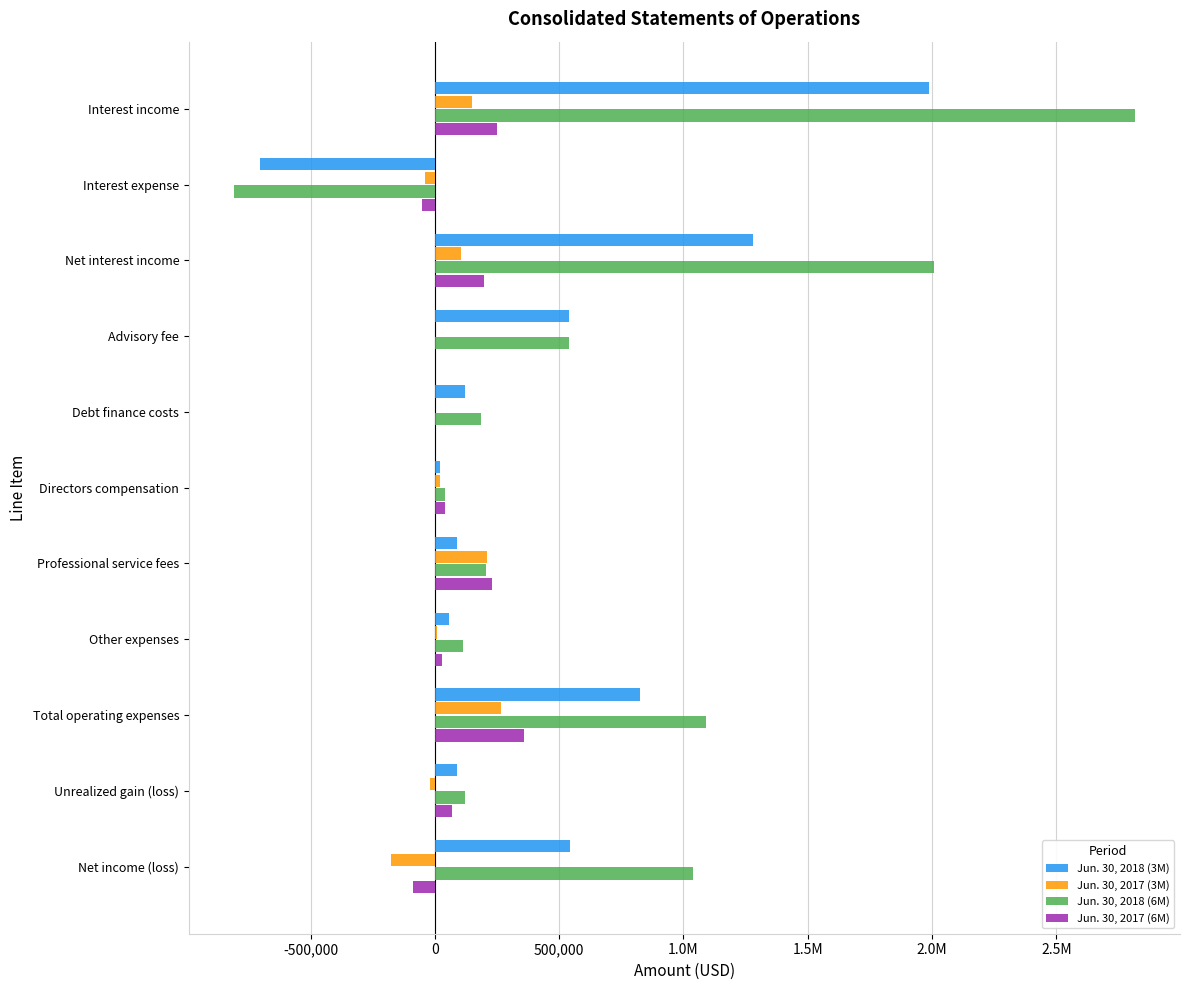

What are all the series names shown in the legend?

Jun. 30, 2018 (3M), Jun. 30, 2017 (3M), Jun. 30, 2018 (6M), Jun. 30, 2017 (6M)